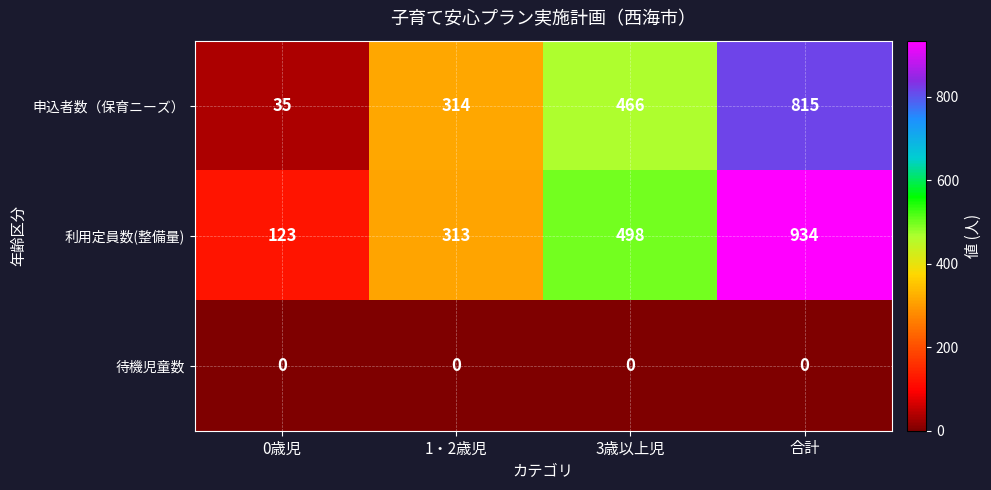

Count the number of categories in the chart.

4